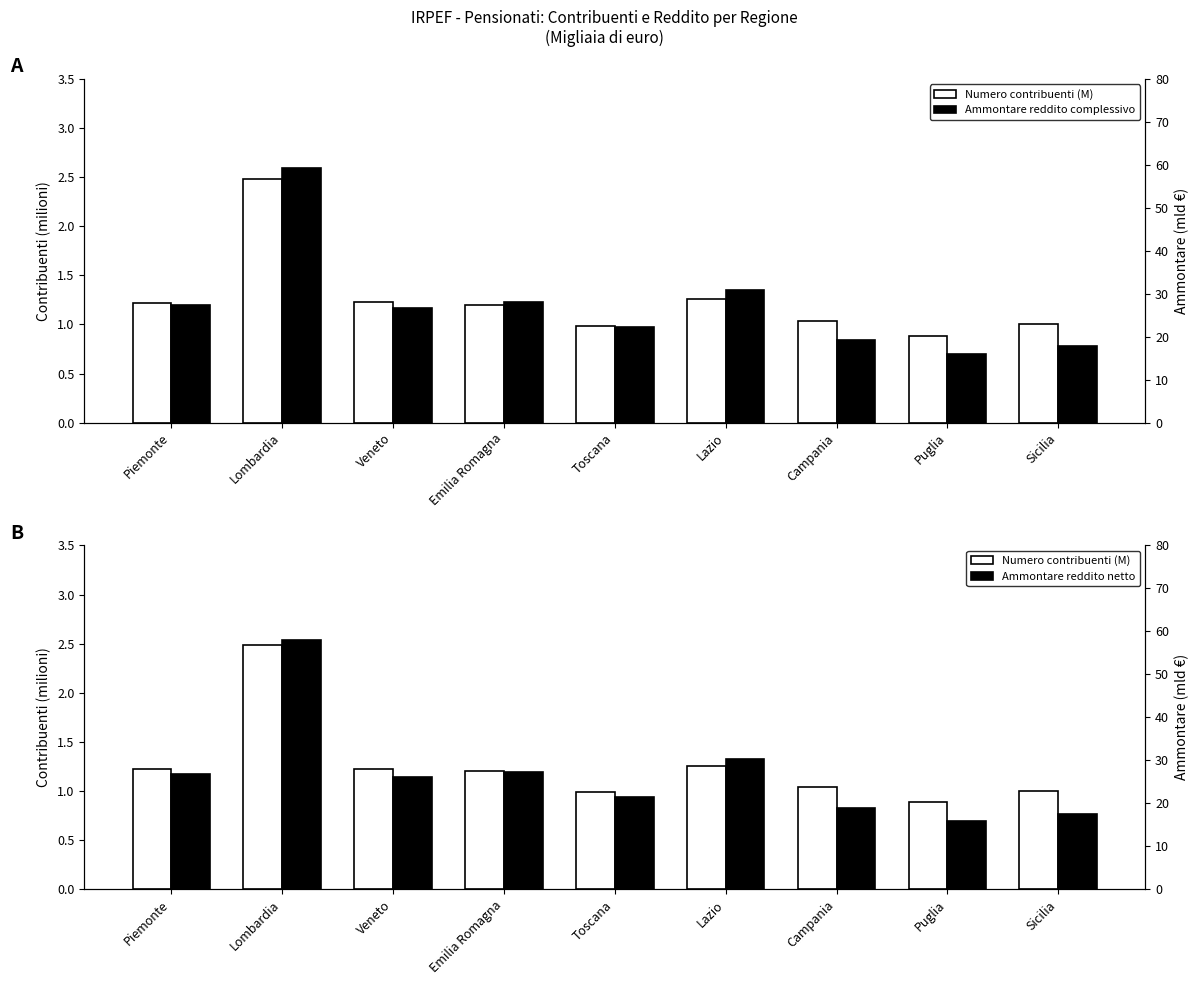

At which label does Numero contribuenti (M) first exceed 1?

Piemonte